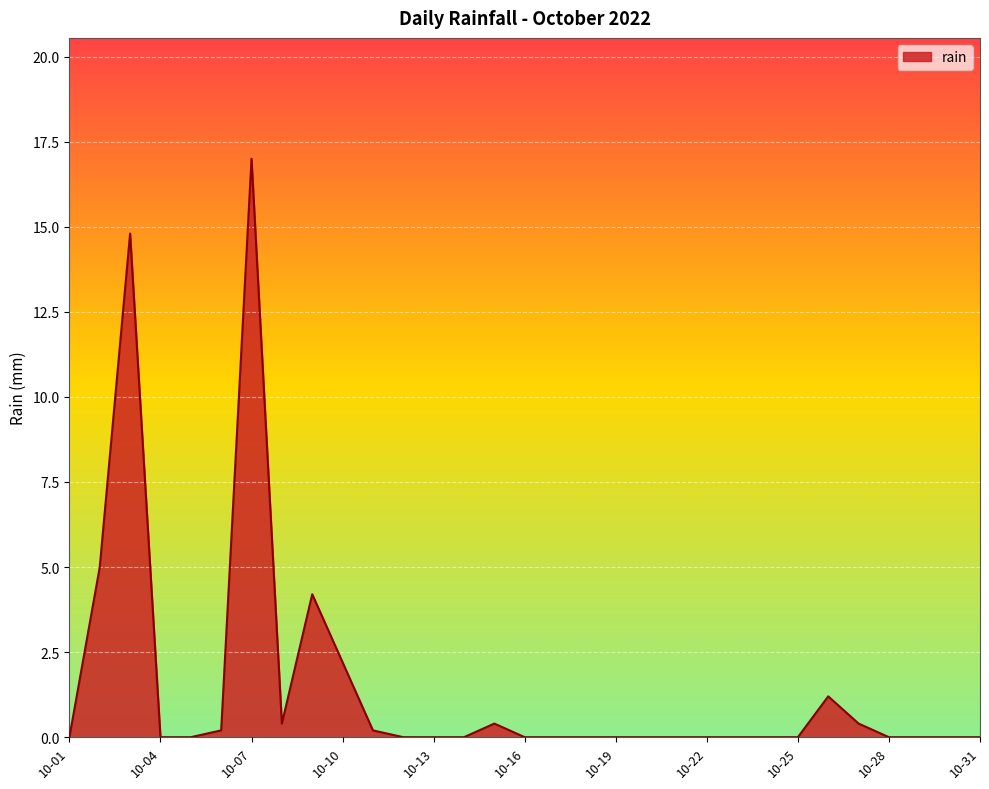

What is the greatest value displayed?

17.0